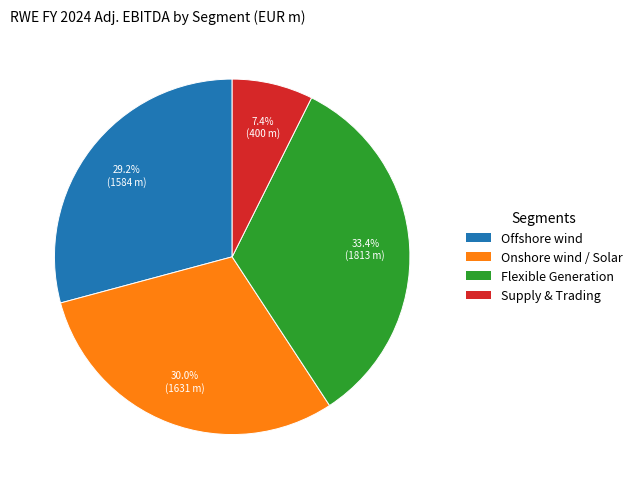

What percentage is NOT represented by Flexible Generation?

66.6%